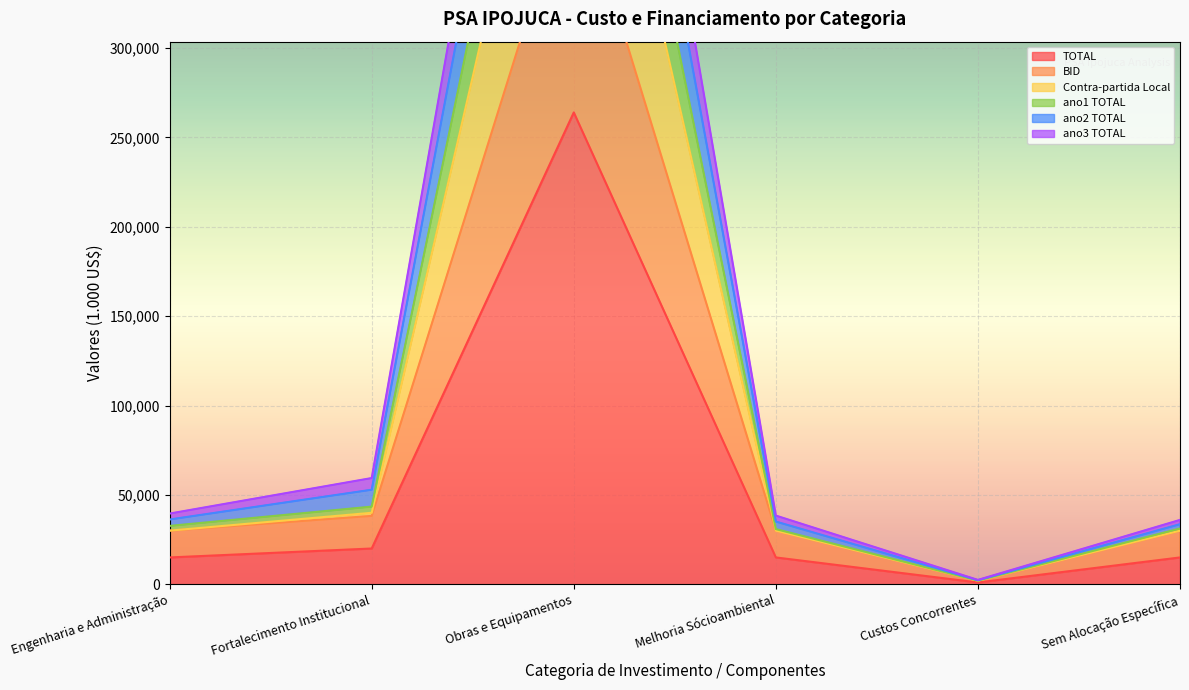

Is the value of ano3 TOTAL at Sem Alocação Específica greater than the value of BID at Melhoria Sócioambiental?

No